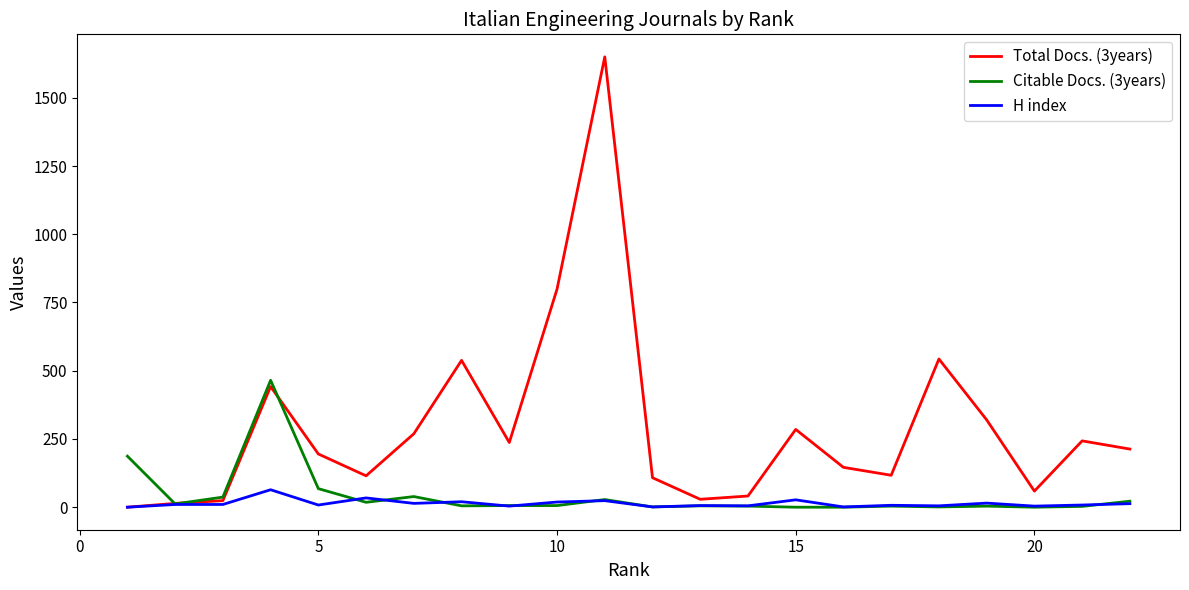

Which series has the largest range (max minus min)?

Total Docs. (3years)